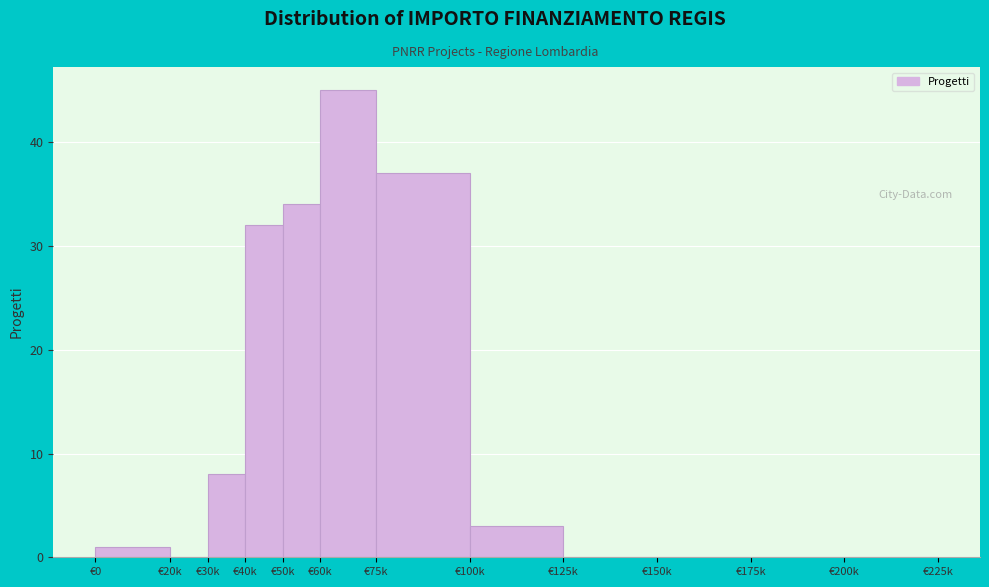

Reading left to right, extract all data points from this chart.

€0=1	€20k=0	€30k=8	€40k=32	€50k=34	€60k=45	€75k=37	€100k=3	€125k=0	€150k=0	€175k=0	€200k=0